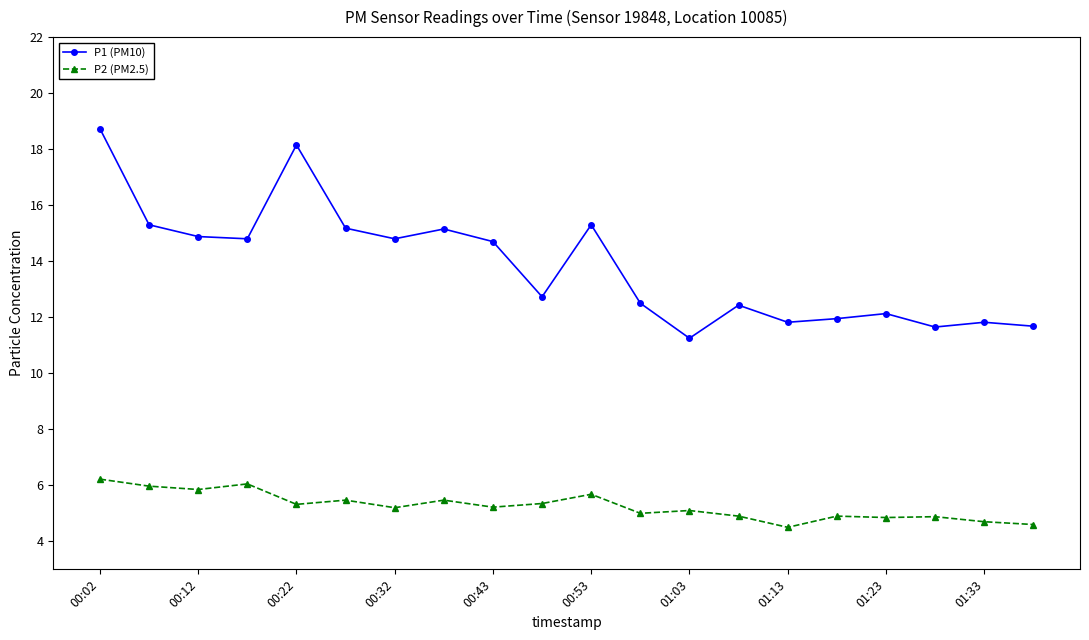

What is the lowest value of the P2 (PM2.5) series?

4.5